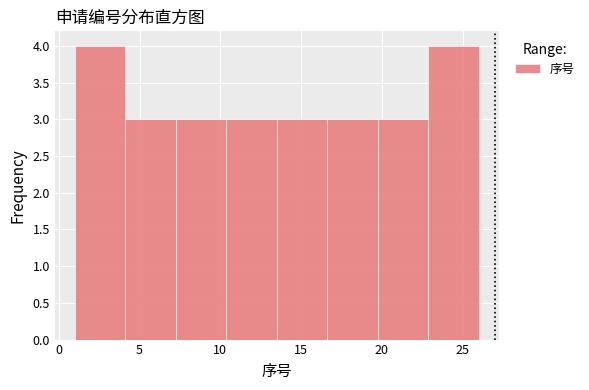

Reading left to right, transcribe this chart: for each bar, give the range it covers on the x-axis and its height. Neither the bar edges nor the heights are printed on the chart, so give them approximately, as read against the axes.

1.0 to 4.0: 4
4.0 to 7.5: 3
7.5 to 10.5: 3
10.5 to 13.5: 3
13.5 to 16.5: 3
16.5 to 20.0: 3
20.0 to 23.0: 3
23.0 to 26.0: 4